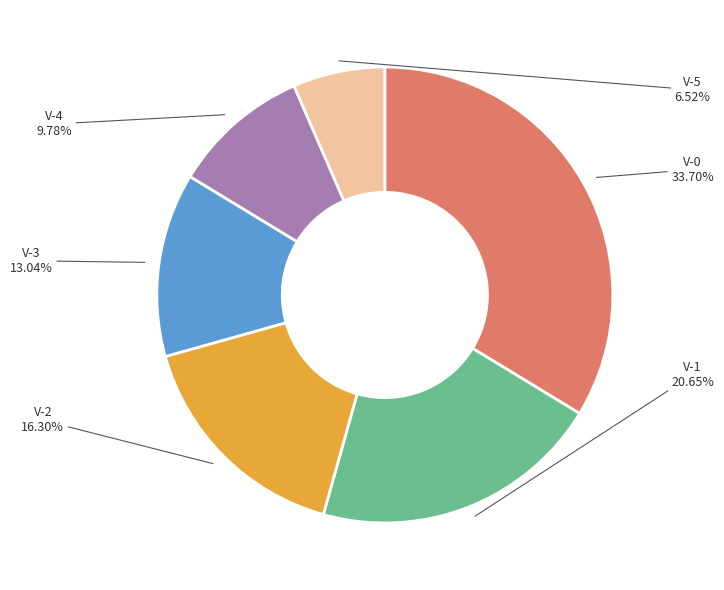

Does V-2 represent more than half of the total?

No